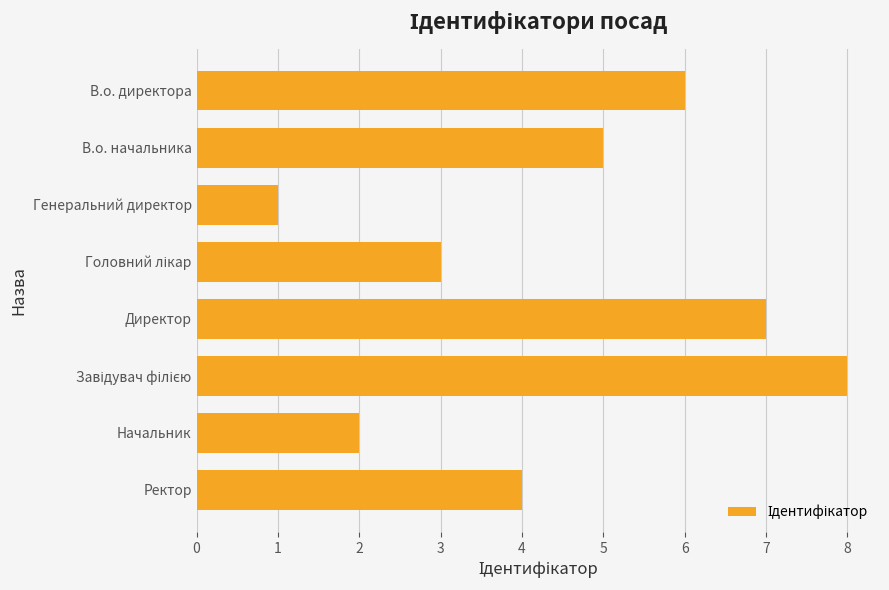

What is the greatest value displayed?

8